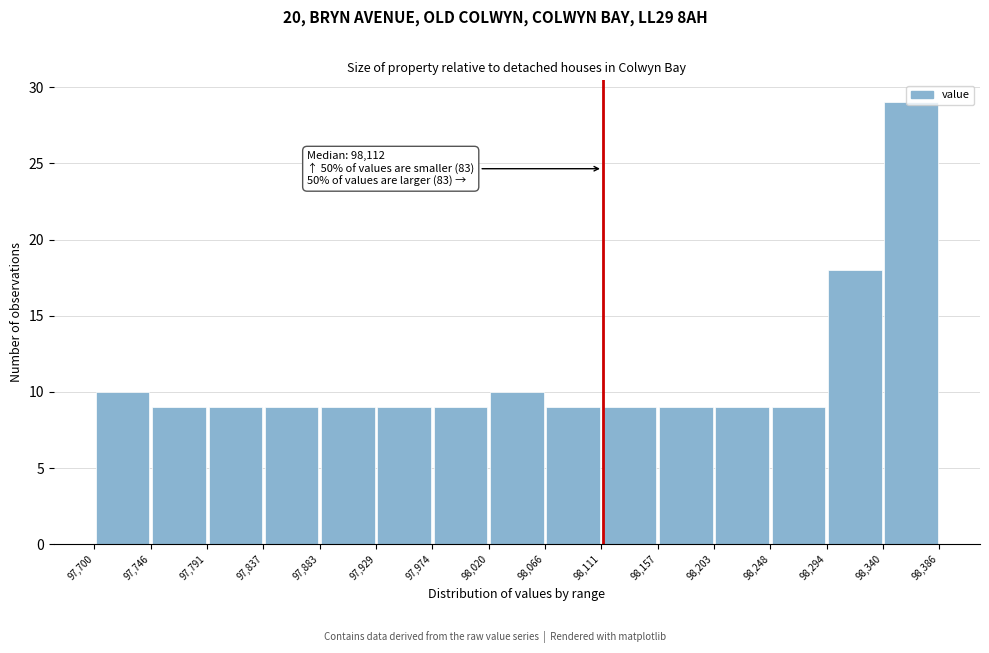

Over which range of the x-axis is the bar tallest?

98,340 to 98,386